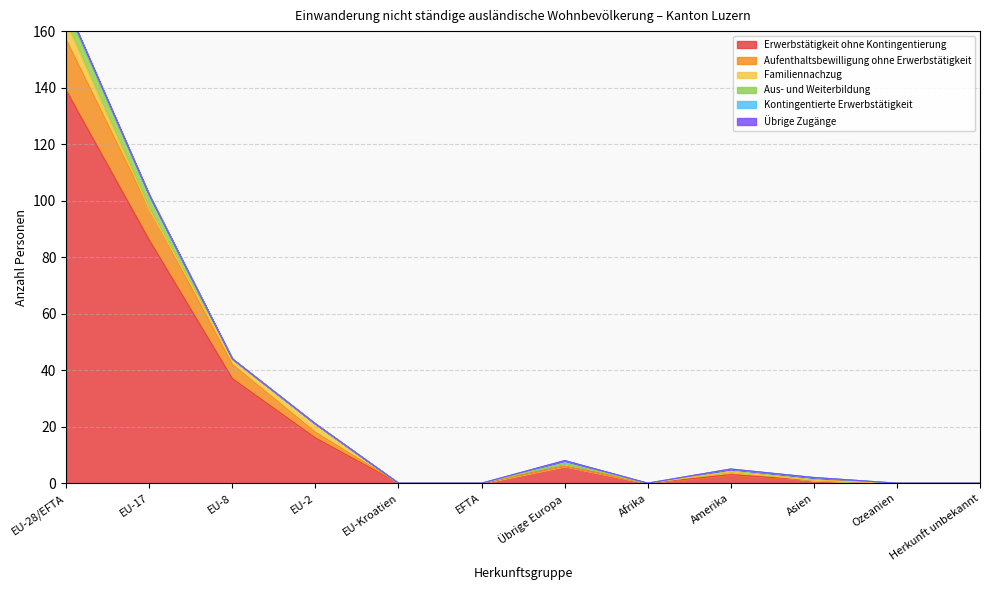

What are all the series names shown in the legend?

Erwerbstätigkeit ohne Kontingentierung, Aufenthaltsbewilligung ohne Erwerbstätigkeit, Familiennachzug, Aus- und Weiterbildung, Kontingentierte Erwerbstätigkeit, Übrige Zugänge